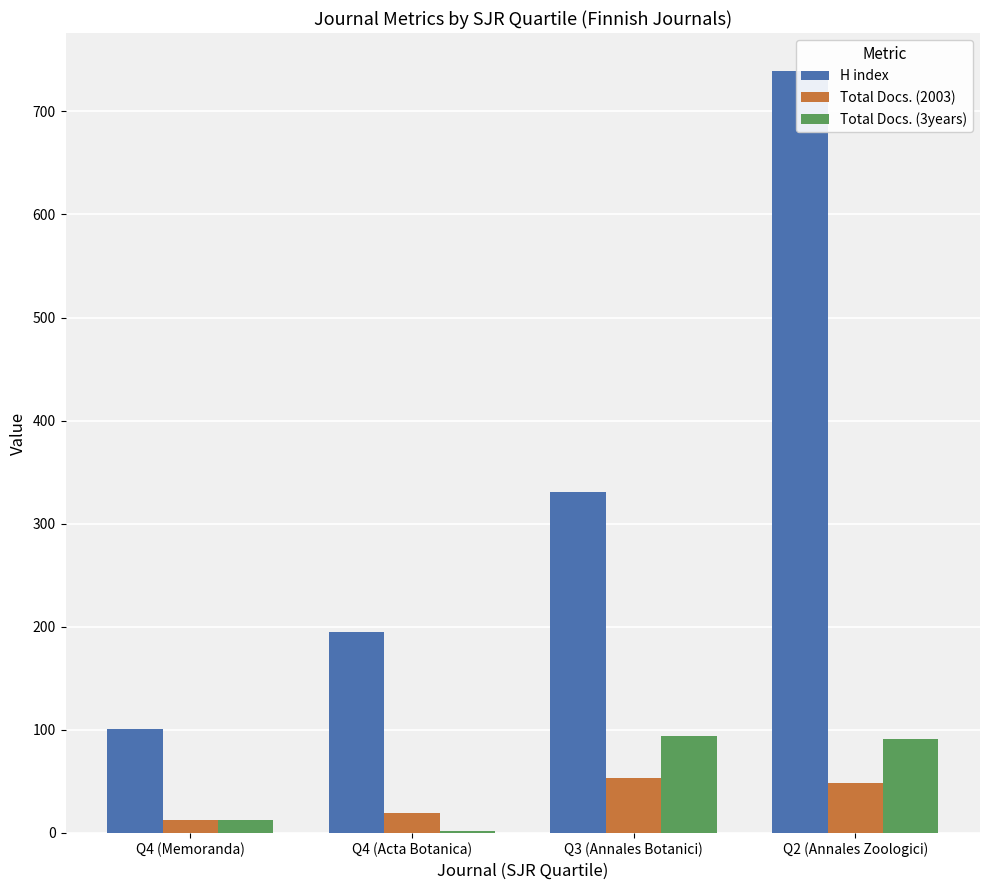

What is the sum of the H index values at Q4 (Memoranda) and Q4 (Acta Botanica)?

296